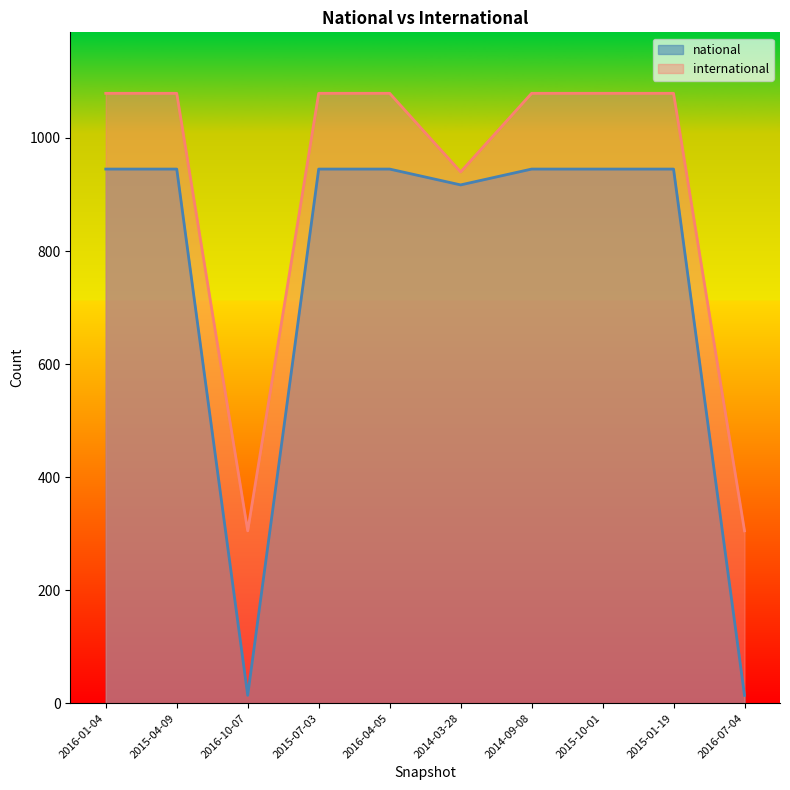

True or false: international and national cross at least once.

False